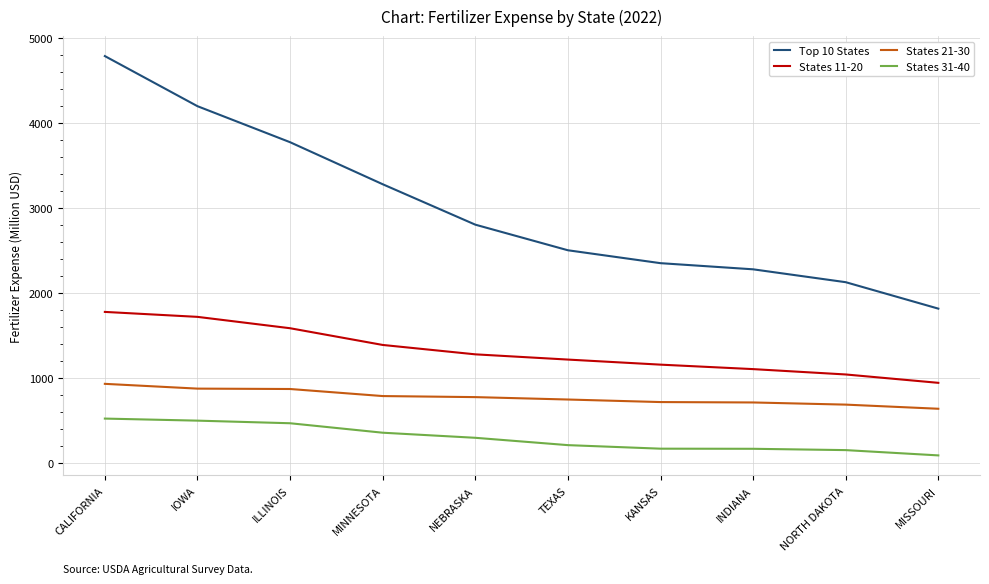

The value of Top 10 States at CALIFORNIA is 8275.8. True or false?

False